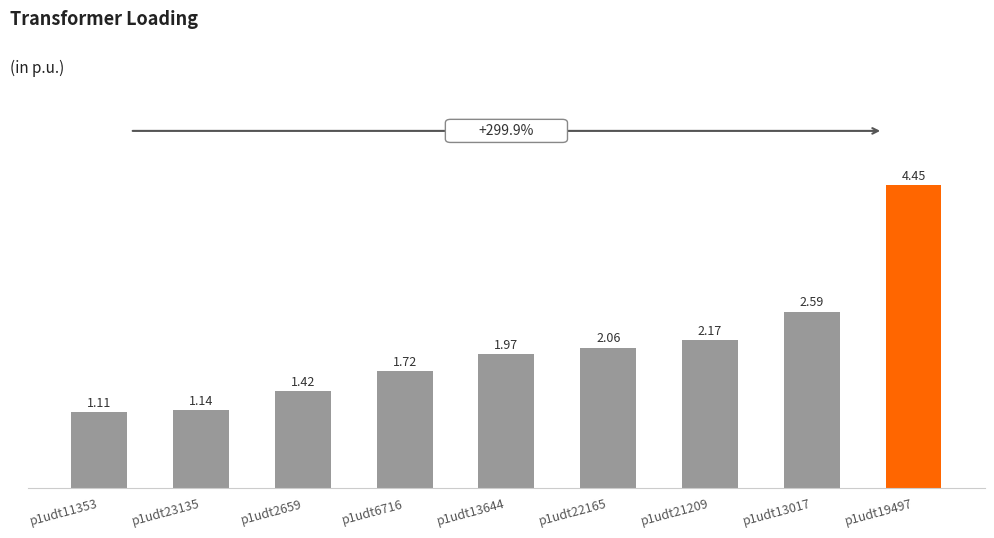

How many bars are there in total?

9